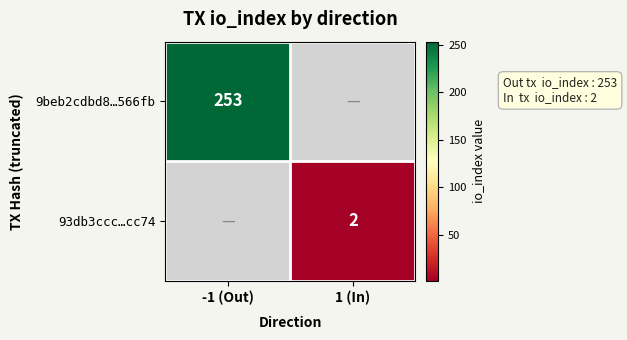

The value of 93db3ccc…cc74 at 1 (In) is 3. True or false?

False